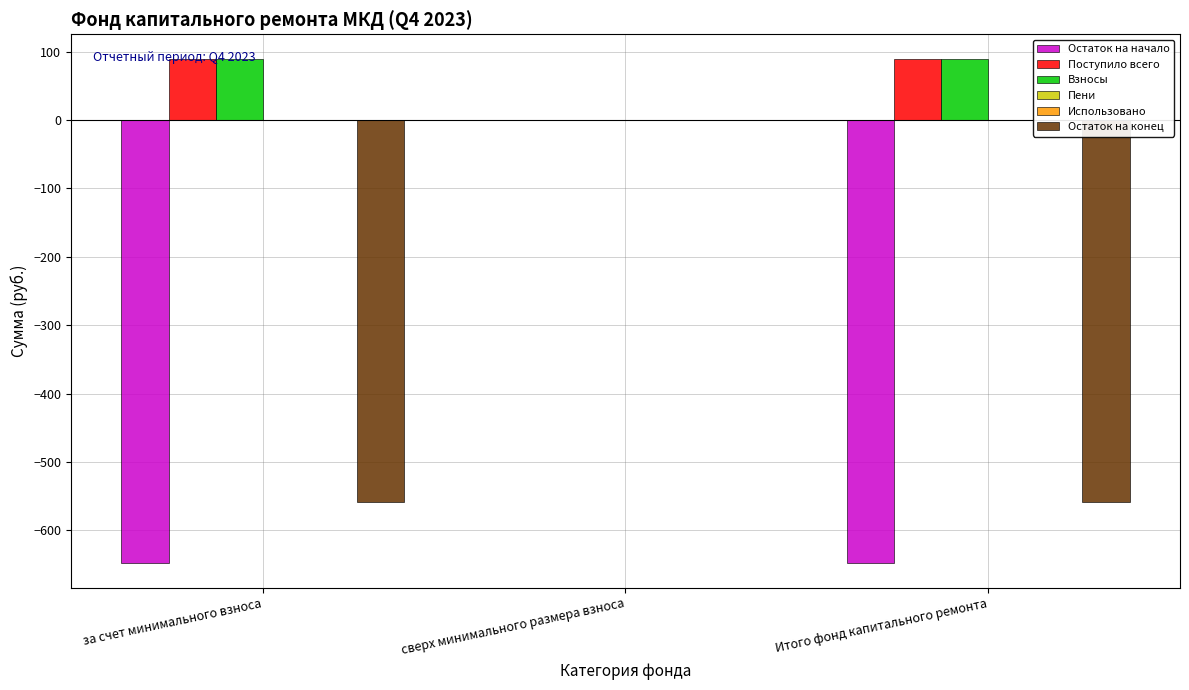

Are the bars grouped side by side (vs. stacked)?

Yes